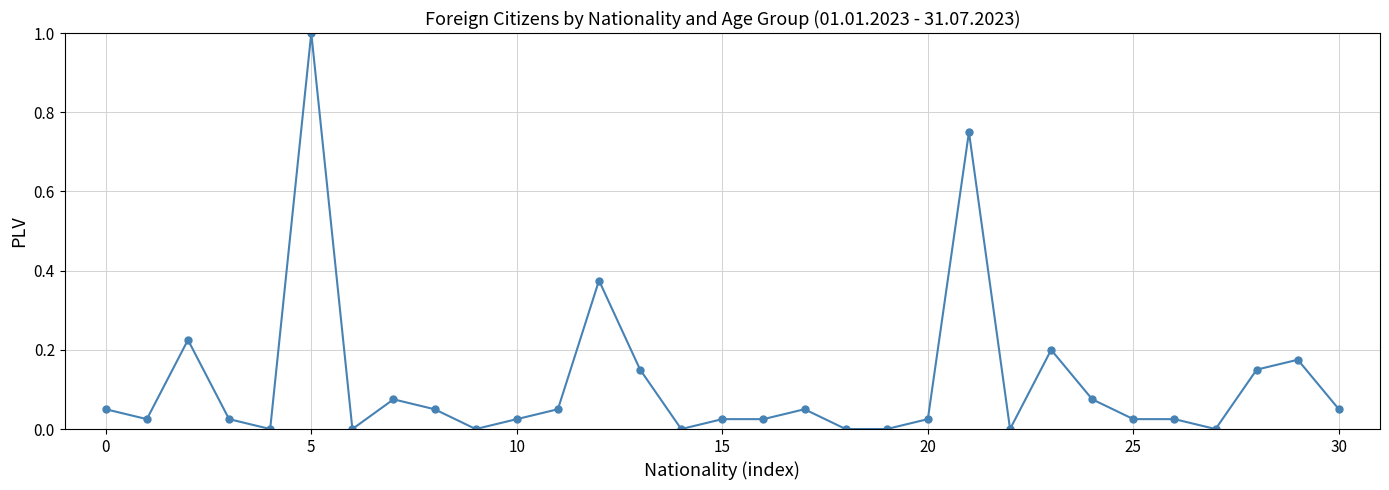

How many data points does each series have?

31